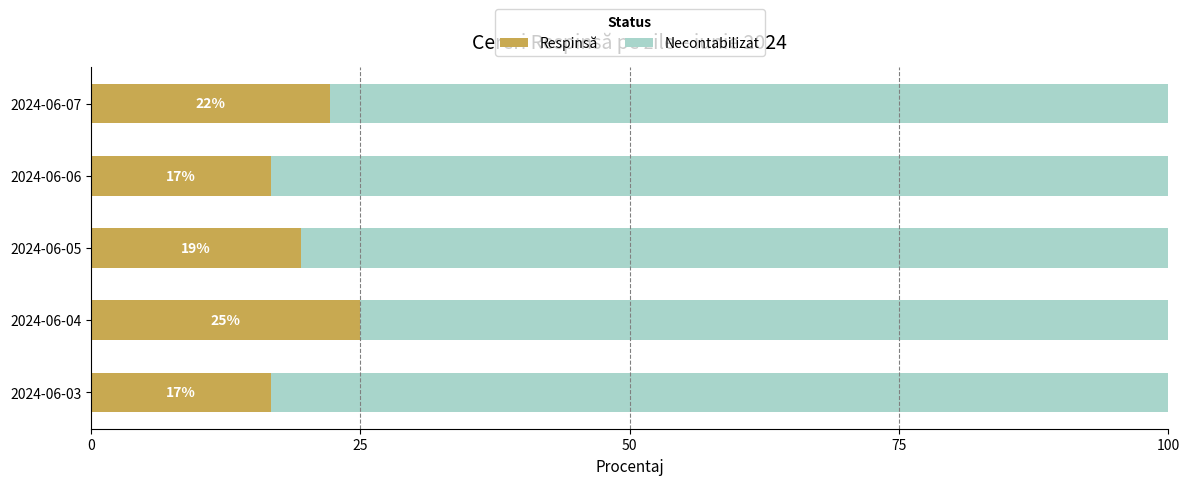

Which series has the largest range (max minus min)?

Necontabilizat